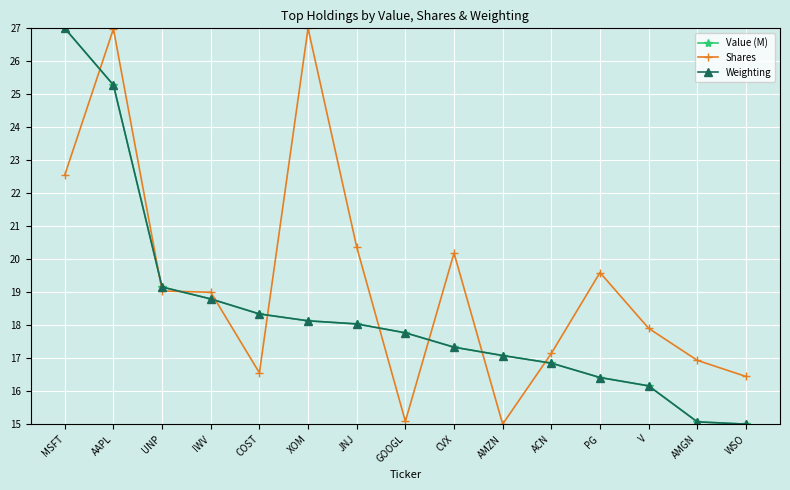

How many series are shown in this chart?

3